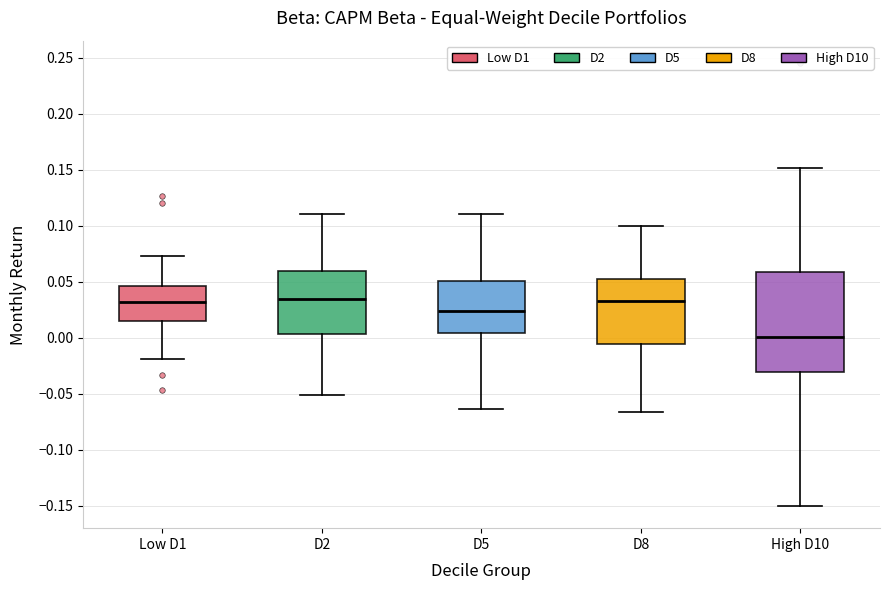

Reading left to right, transcribe this box plot: for each box, give where its median line is, the range the box spans, and where its two whiskers end, as read against the y-axis. The values are not printed on the chart, so give them approximately, as read against the axis.

Low D1: median 0.030, box 0.015 to 0.045, whiskers -0.020 to 0.075
D2: median 0.035, box 0.005 to 0.060, whiskers -0.050 to 0.110
D5: median 0.025, box 0.005 to 0.050, whiskers -0.065 to 0.110
D8: median 0.035, box -0.005 to 0.050, whiskers -0.065 to 0.100
High D10: median 0.000, box -0.030 to 0.060, whiskers -0.150 to 0.150